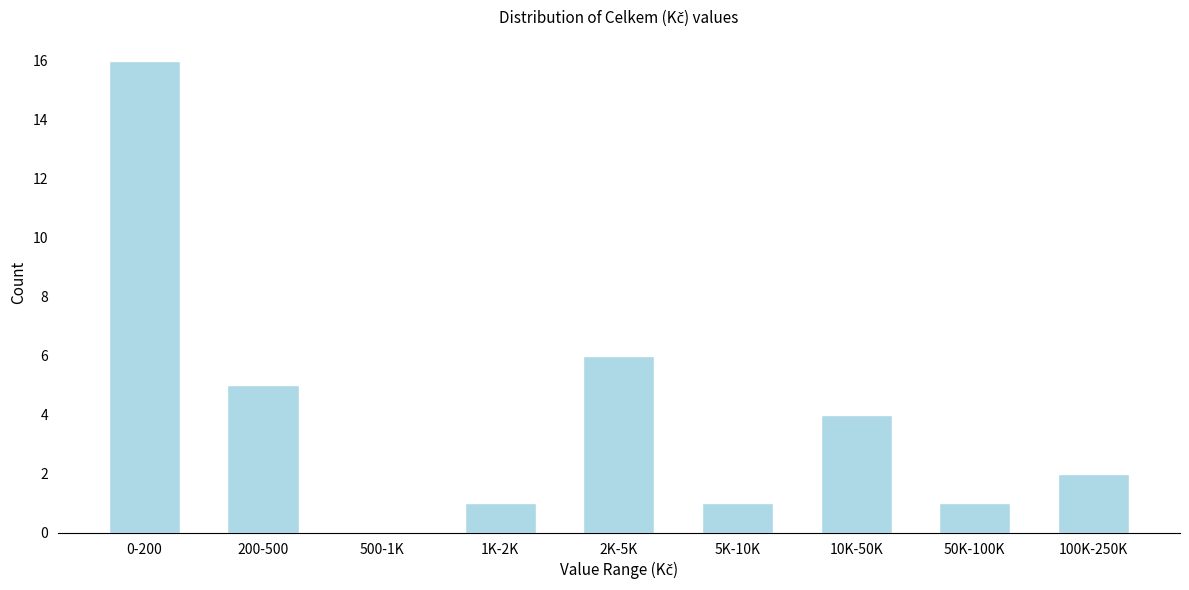

Reading right to left, extract all data points from this chart.

100K-250K=2	50K-100K=1	10K-50K=4	5K-10K=1	2K-5K=6	1K-2K=1	500-1K=0	200-500=5	0-200=16